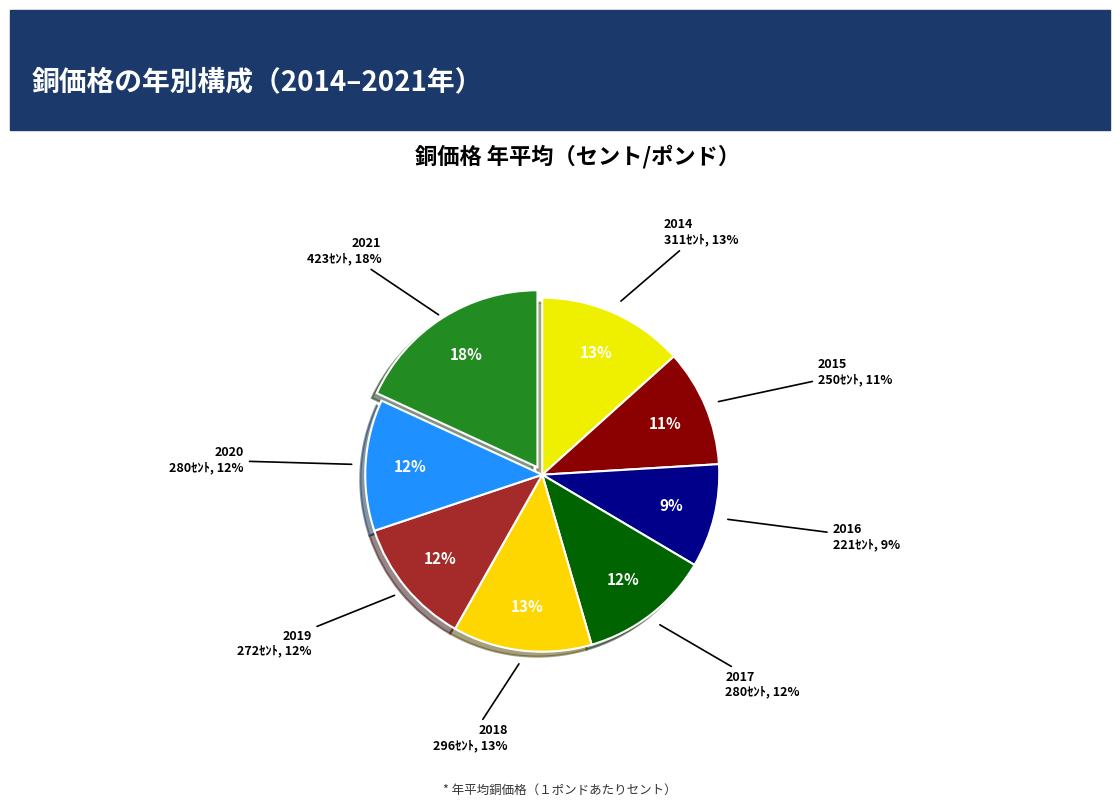

Is there any slice that represents more than half of the pie?

No